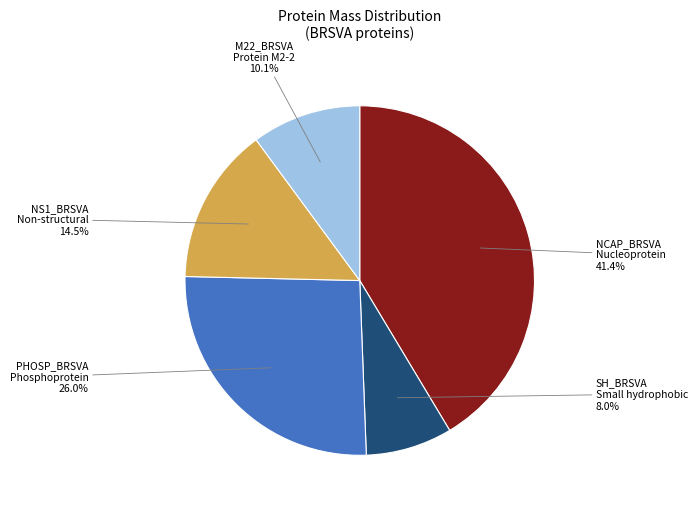

Does any single category account for the majority?

No